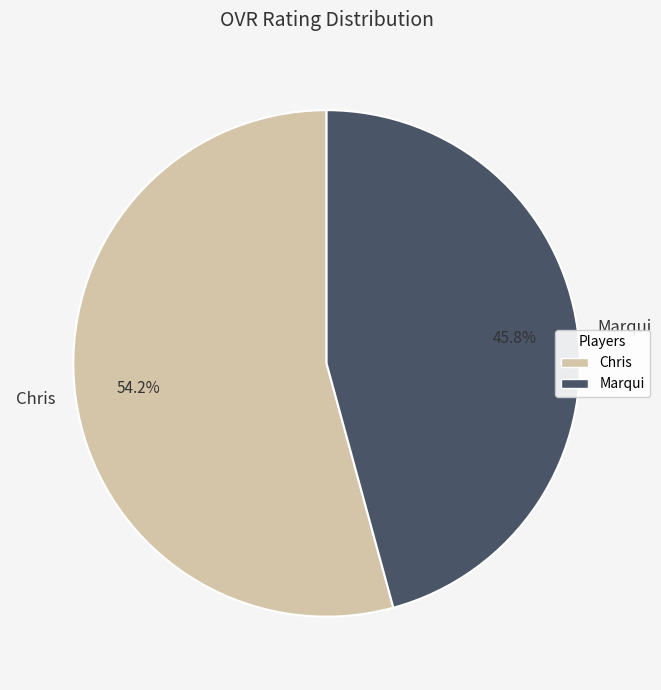

Count the number of slices in the pie.

2